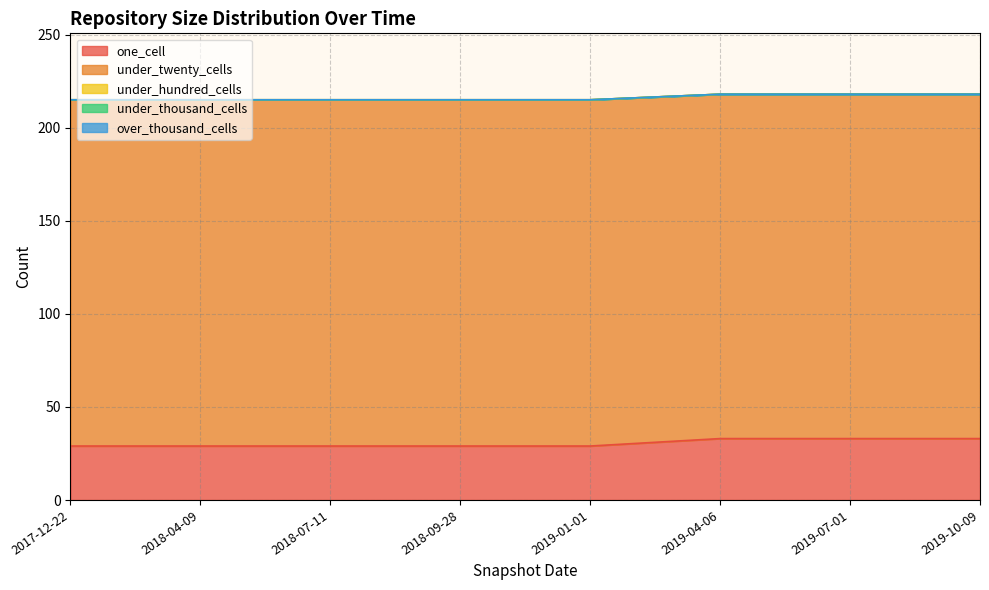

Which series has the largest range (max minus min)?

one_cell